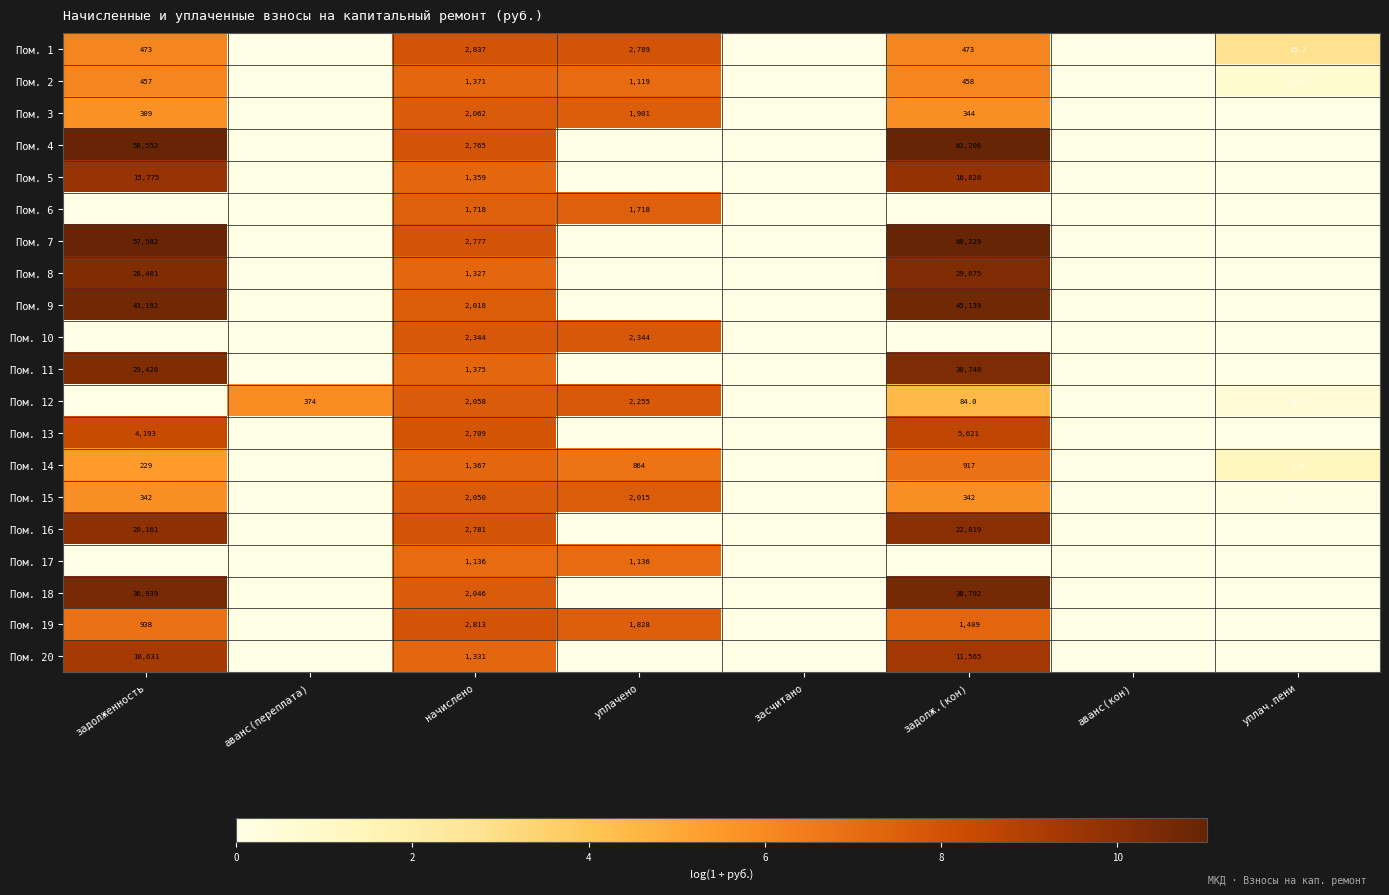

True or false: Пом. 19 has a value of 259.3 at задолженность.

False